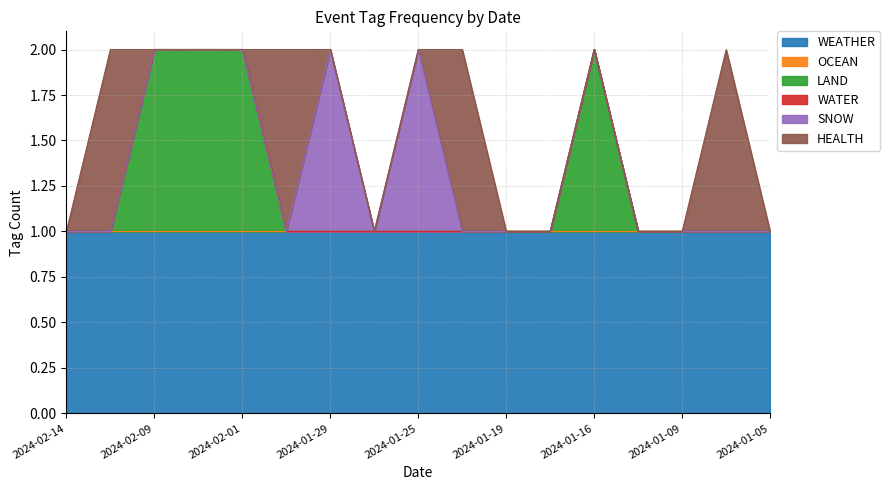

Does the chart display data point markers on the line(s)?

No